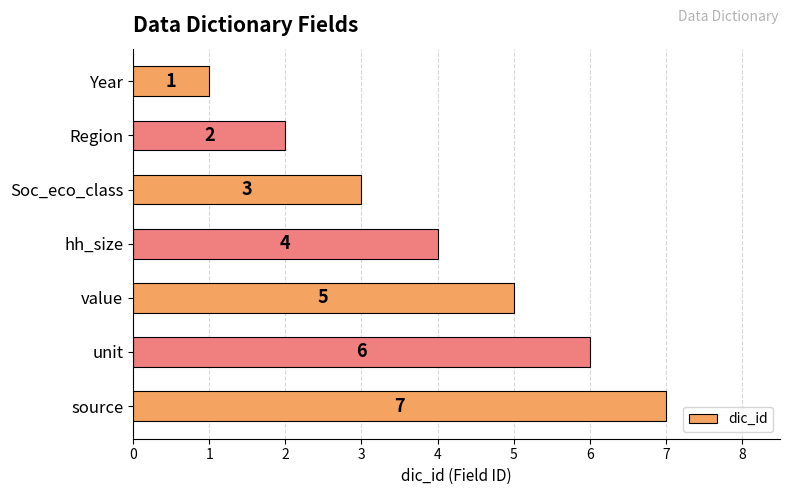

What is the value of the 5th bar from the top?

5